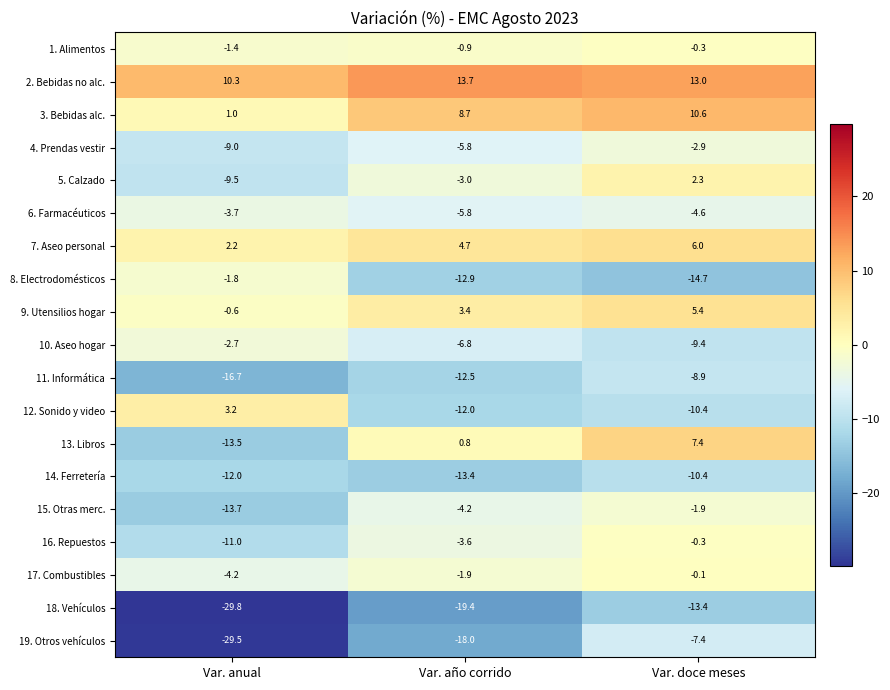

Is the value of 16. Repuestos at Var. año corrido greater than the value of 15. Otras merc. at Var. año corrido?

Yes